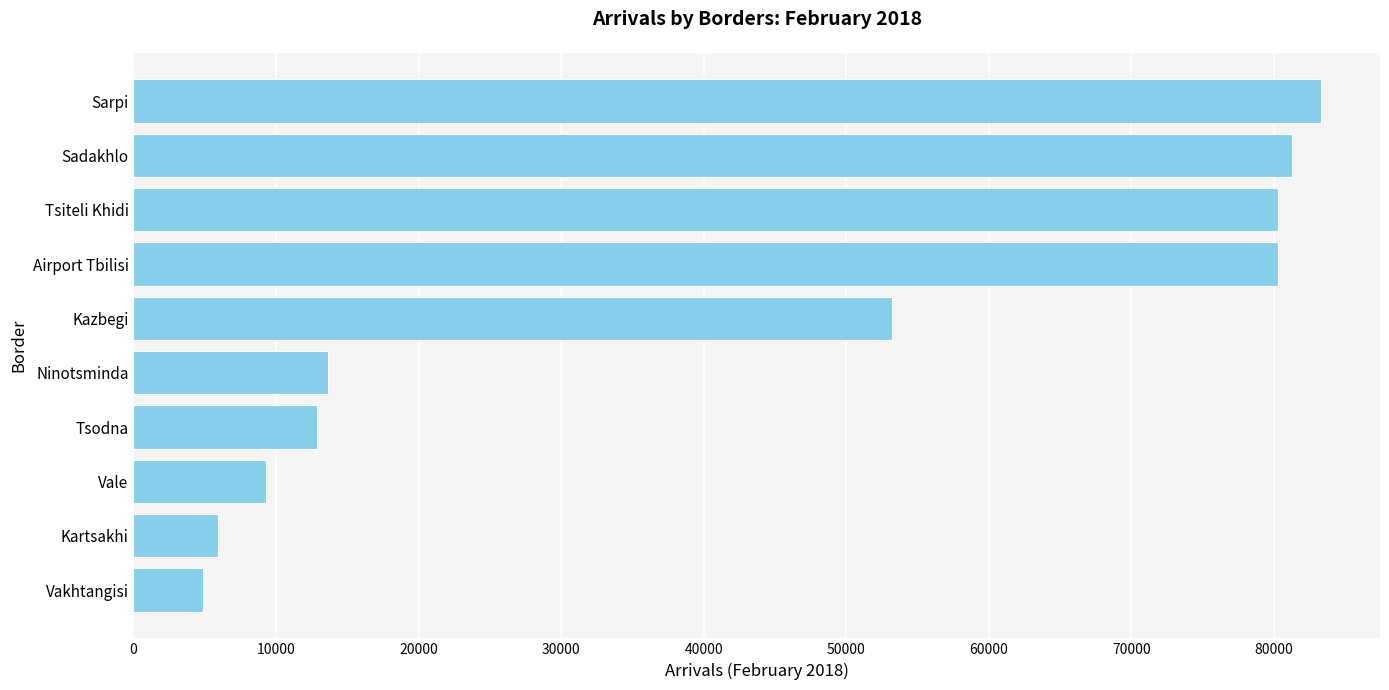

What is the ratio of the value at Sarpi to the value at Vakhtangisi?

17.1